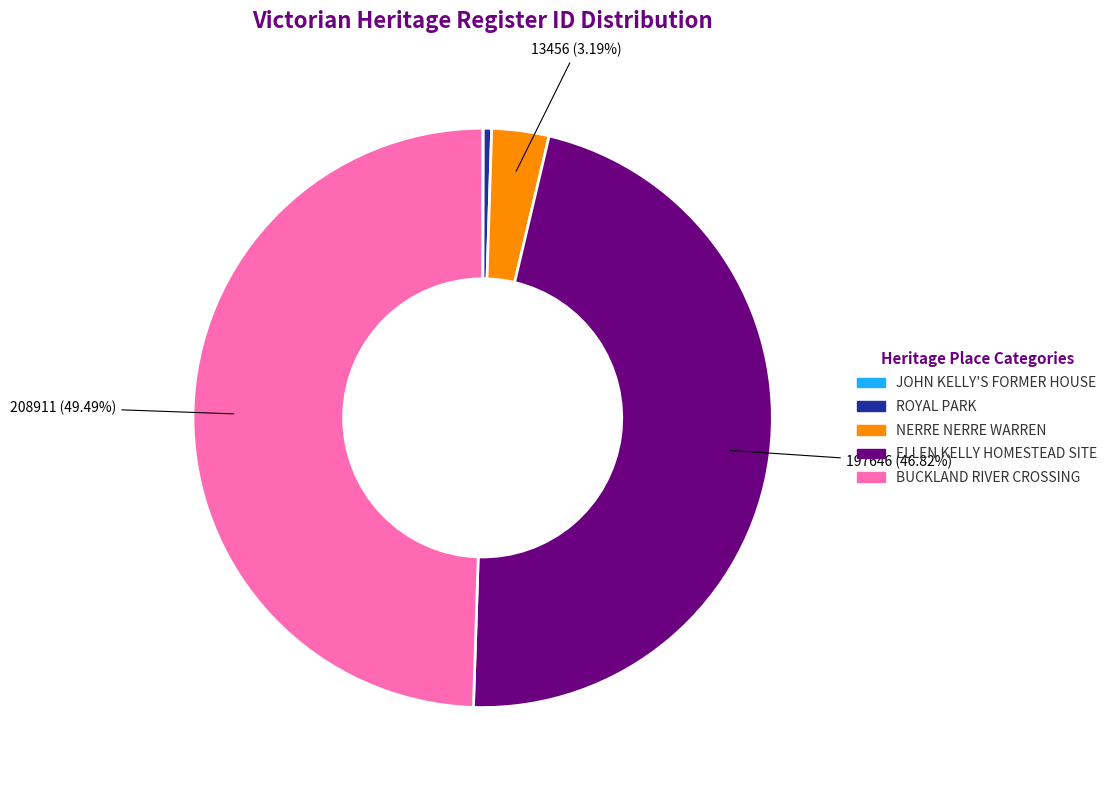

What is the largest slice in the pie chart?

BUCKLAND RIVER CROSSING